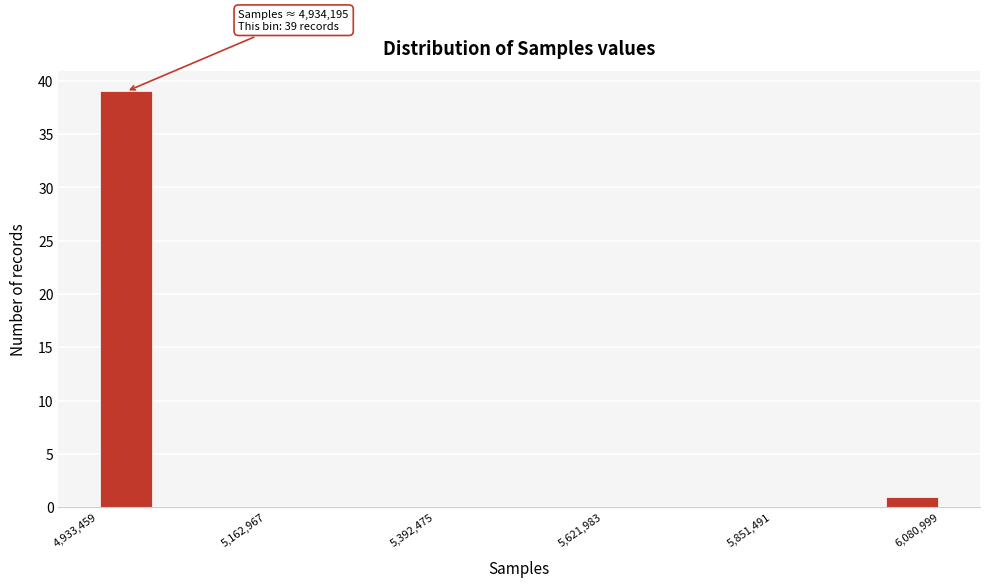

Around what value on the x-axis is the tallest bar? Give the approximate position of its centre, as read against the axis.

4950000